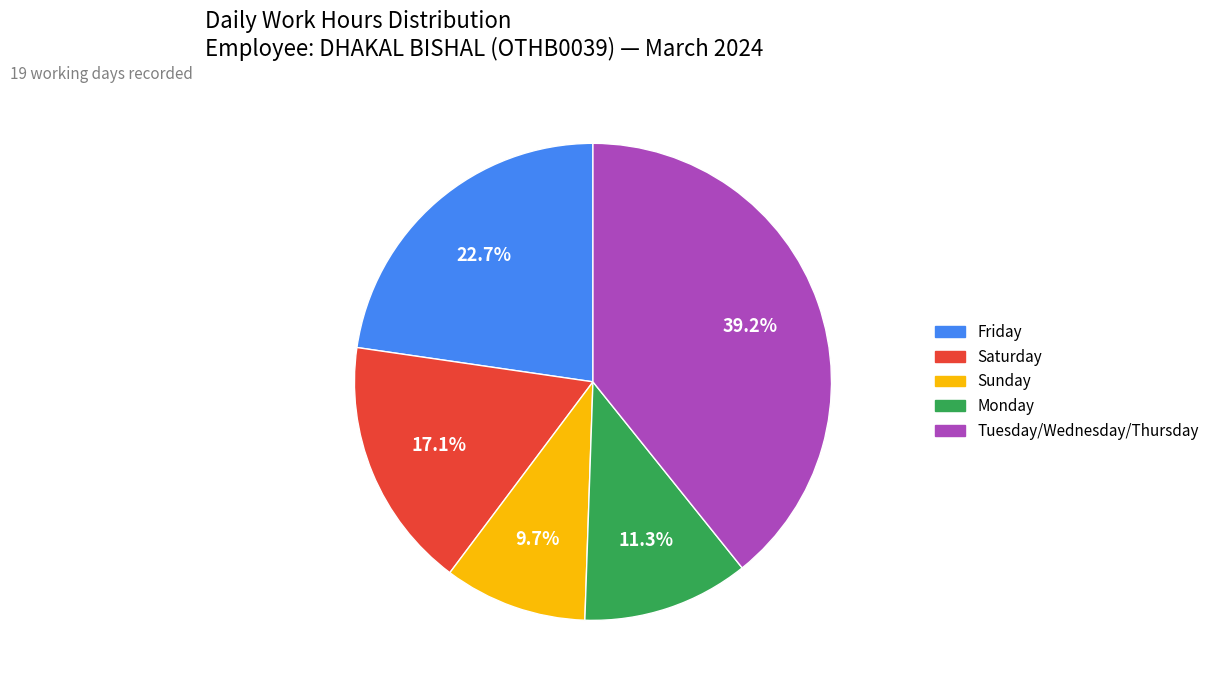

Does any single category account for the majority?

No